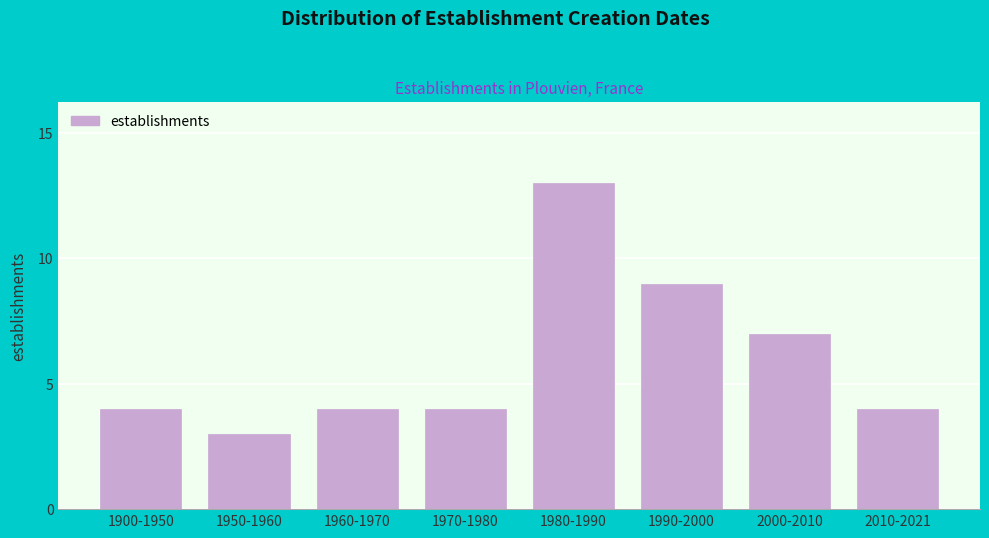

Reading left to right, extract all data points from this chart.

1900-1950=4	1950-1960=3	1960-1970=4	1970-1980=4	1980-1990=13	1990-2000=9	2000-2010=7	2010-2021=4